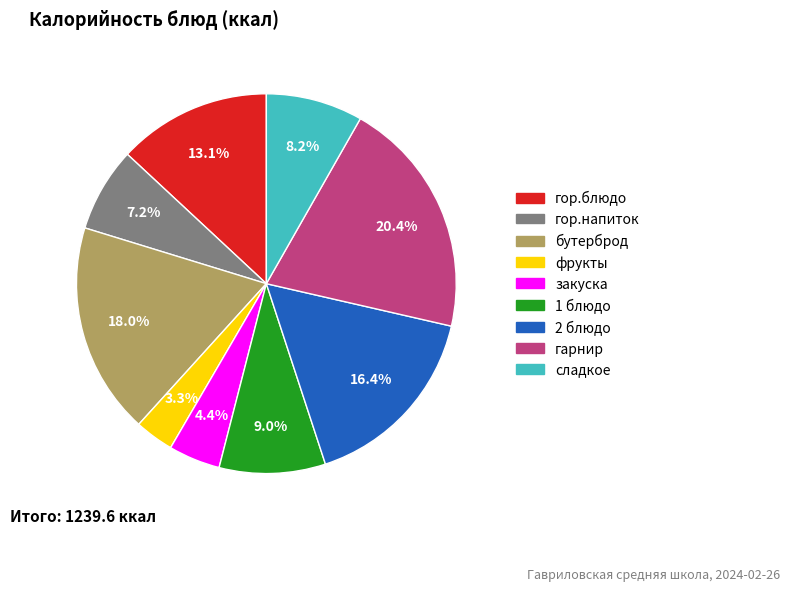

What is the ratio of the value at 1 блюдо to the value at гор.блюдо?

0.7